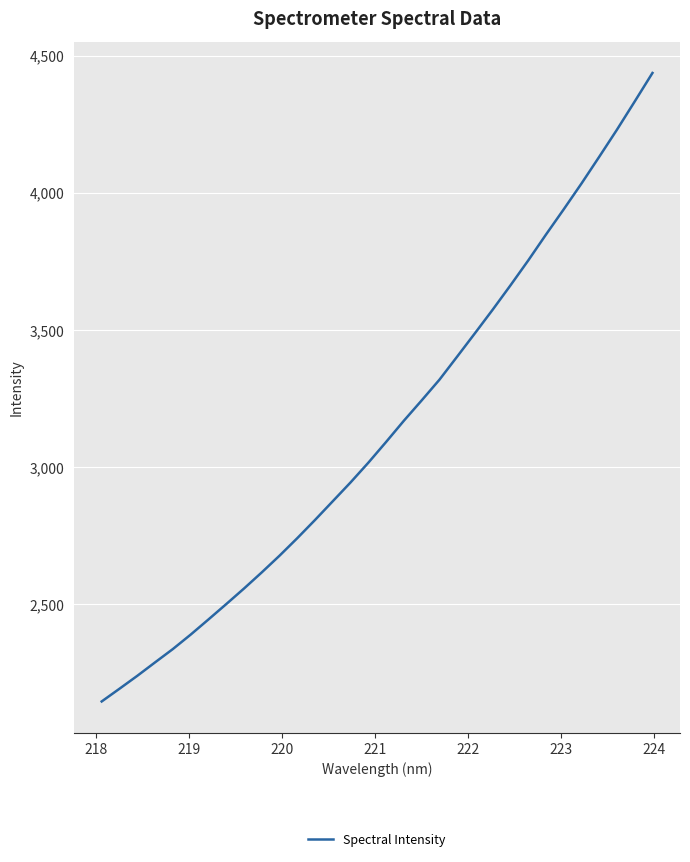

What is the greatest value displayed?

4438.3